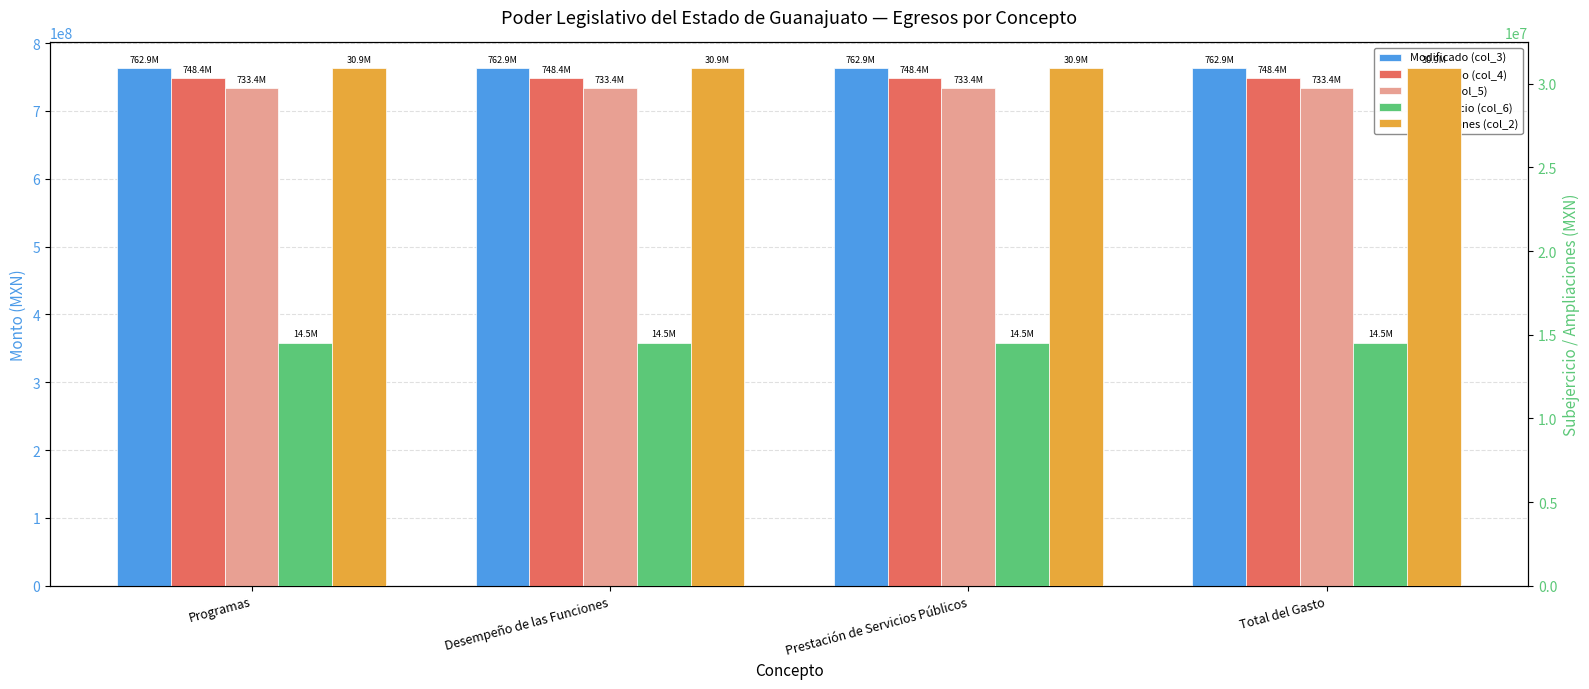

What is the approximate value of Modificado (col_3) at Programas?

762908039.3